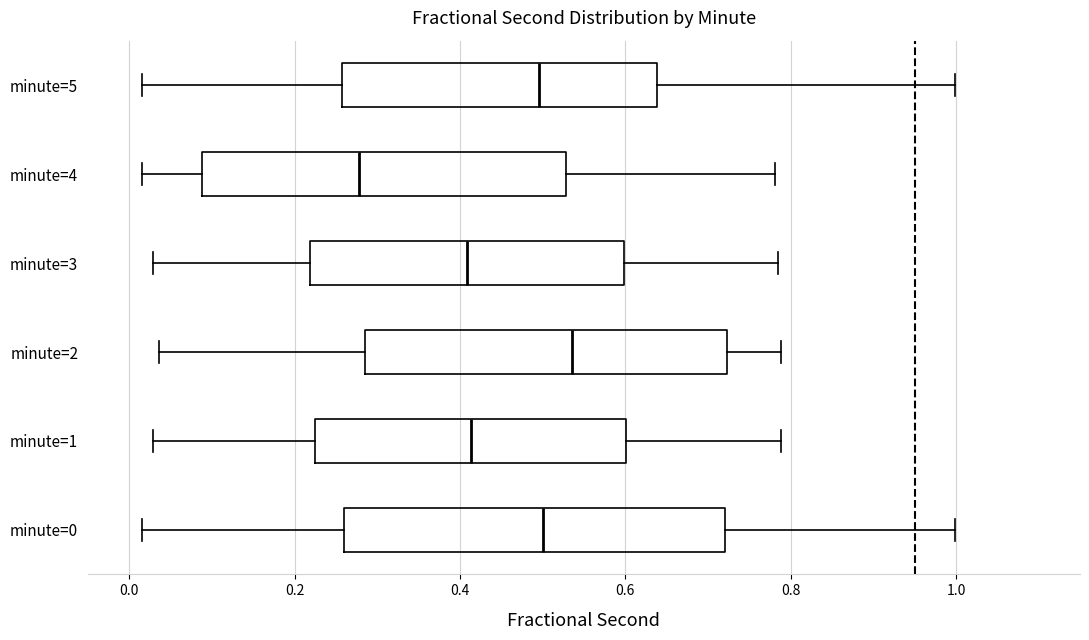

Reading bottom to top, transcribe this box plot: for each box, give where its median line is, the range the box spans, and where its two whiskers end, as read against the x-axis. The values are not printed on the chart, so give them approximately, as read against the axis.

minute=0: median 0.50, box 0.26 to 0.72, whiskers 0.02 to 1.00
minute=1: median 0.42, box 0.22 to 0.60, whiskers 0.02 to 0.78
minute=2: median 0.54, box 0.28 to 0.72, whiskers 0.04 to 0.78
minute=3: median 0.40, box 0.22 to 0.60, whiskers 0.02 to 0.78
minute=4: median 0.28, box 0.08 to 0.52, whiskers 0.02 to 0.78
minute=5: median 0.50, box 0.26 to 0.64, whiskers 0.02 to 1.00